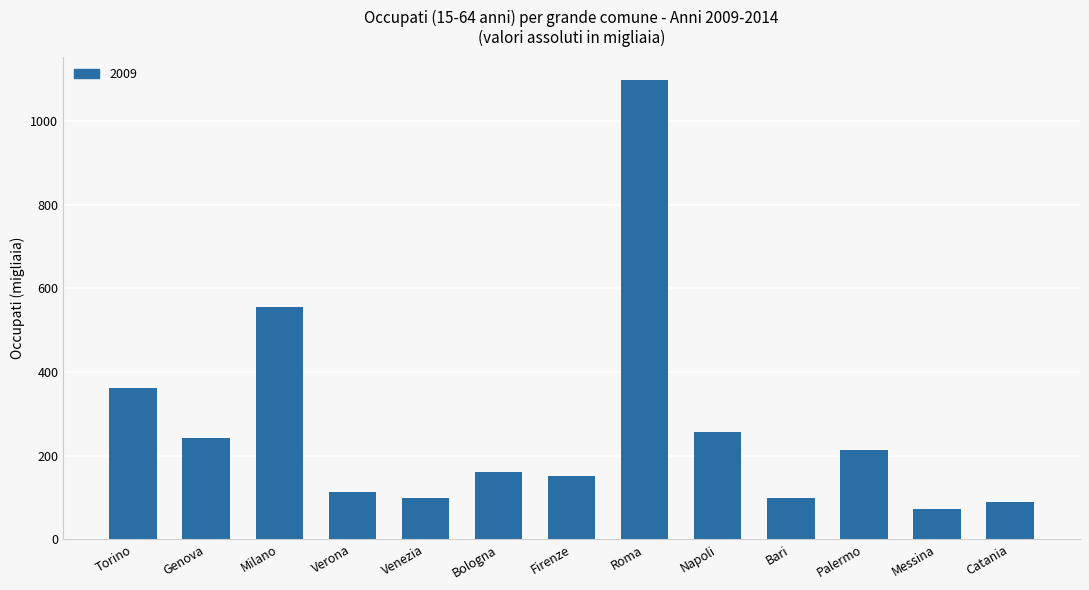

What position from the left is Bologna?

6